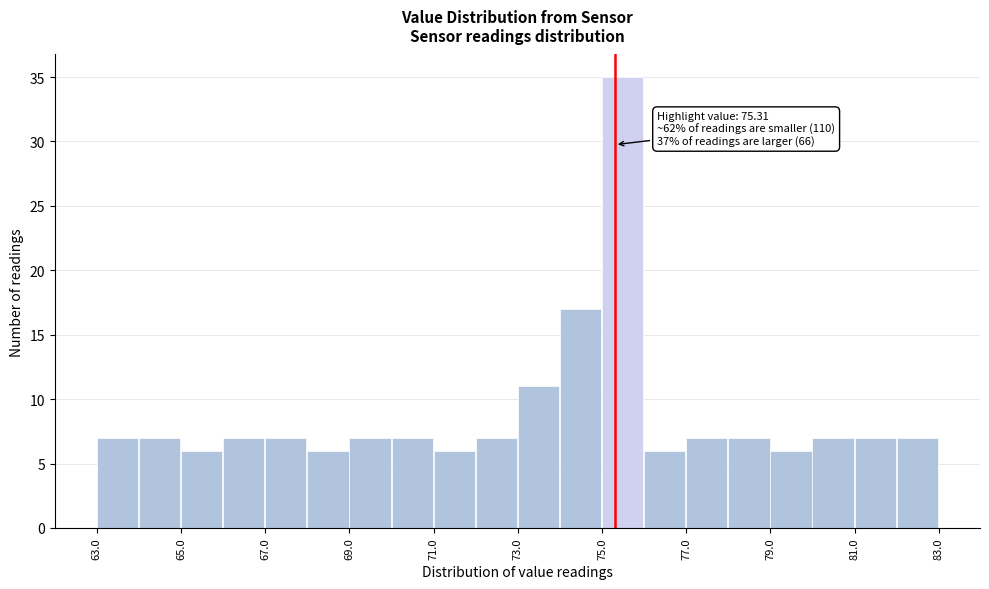

Over which range of the x-axis is the bar tallest?

75 to 76